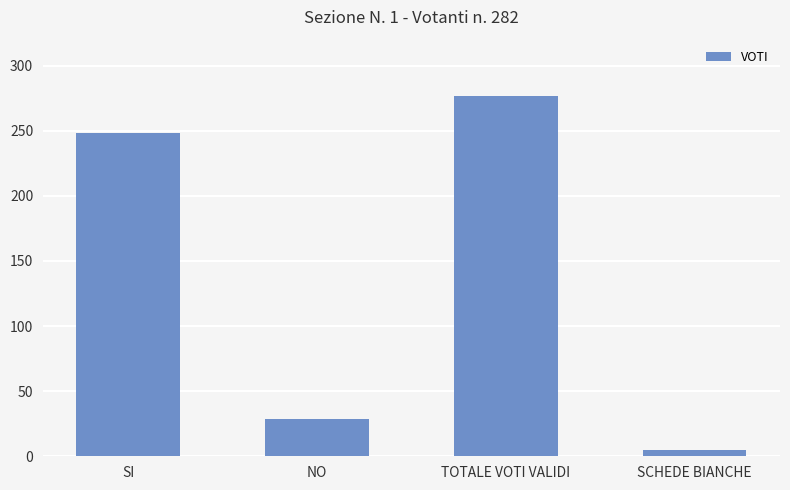

Where is the data nearest to the value 141?

SI